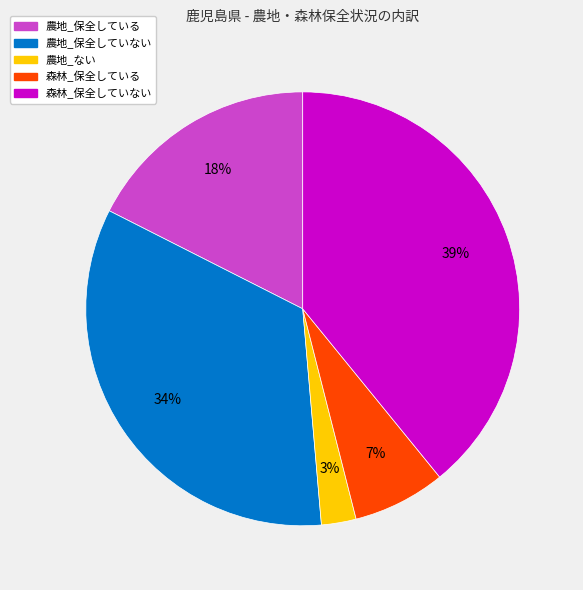

How many segments does this pie chart have?

5